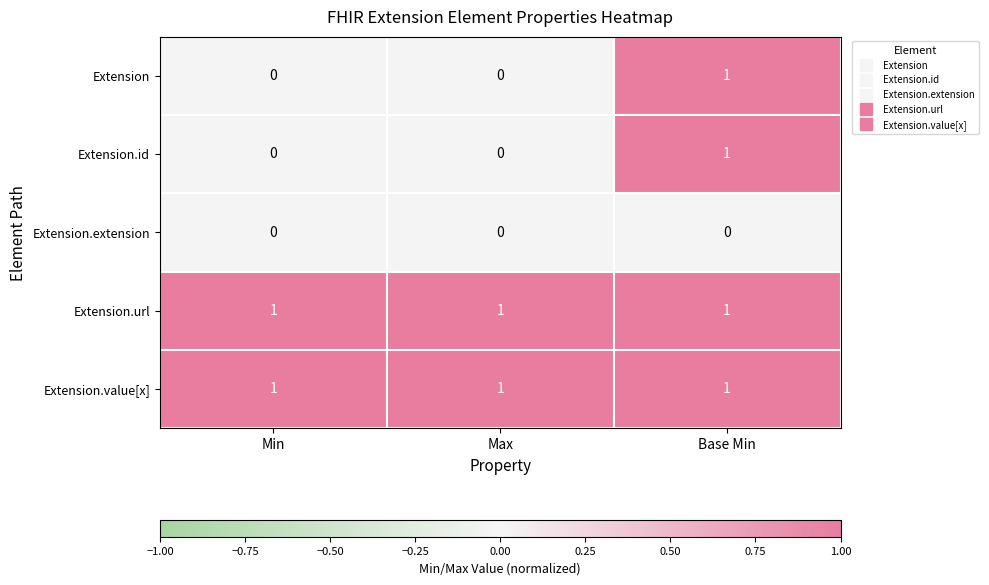

At which label does Extension reach its peak?

Base Min